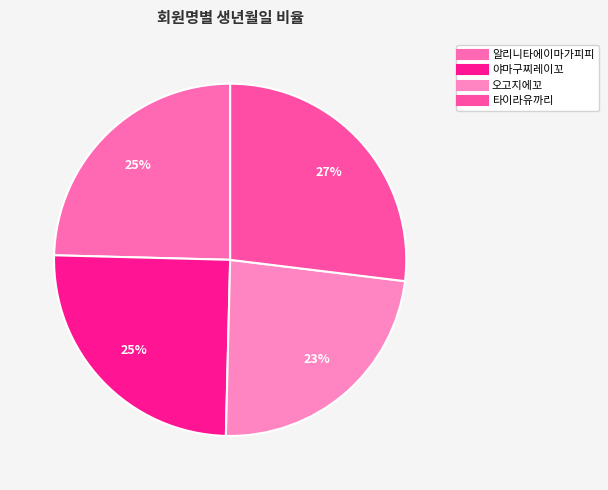

Is there a majority slice in this chart?

No